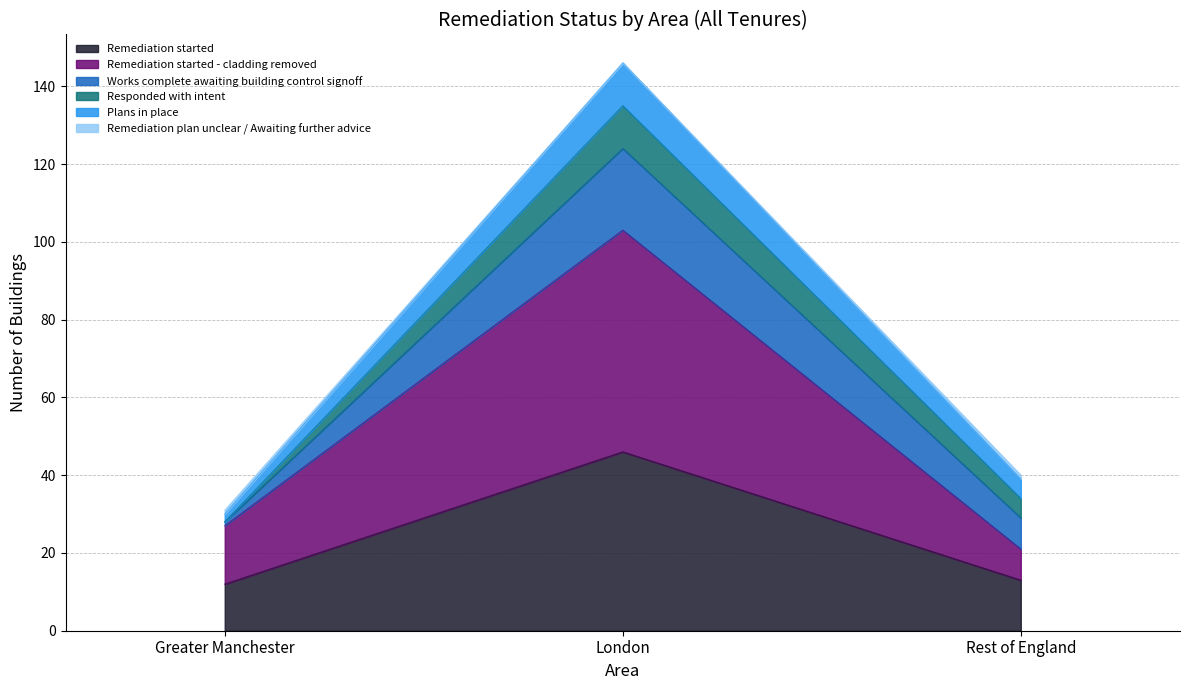

At which category is the sum across all series the highest?

London